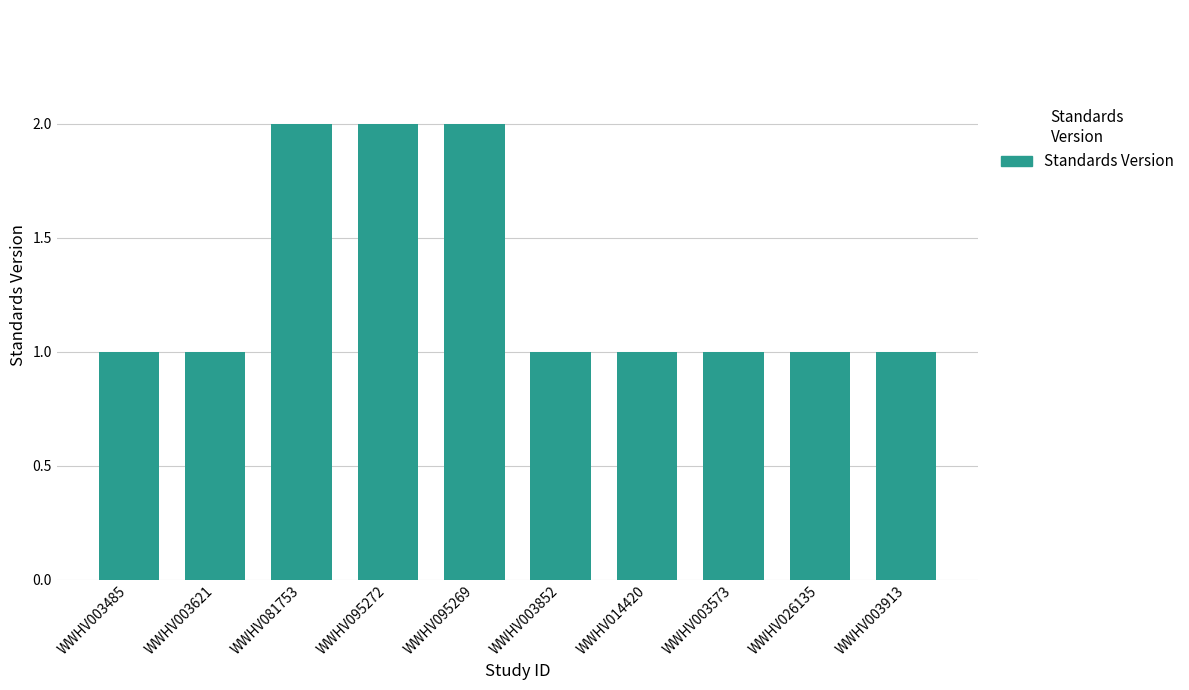

What value does the data have at WWHV026135?

1